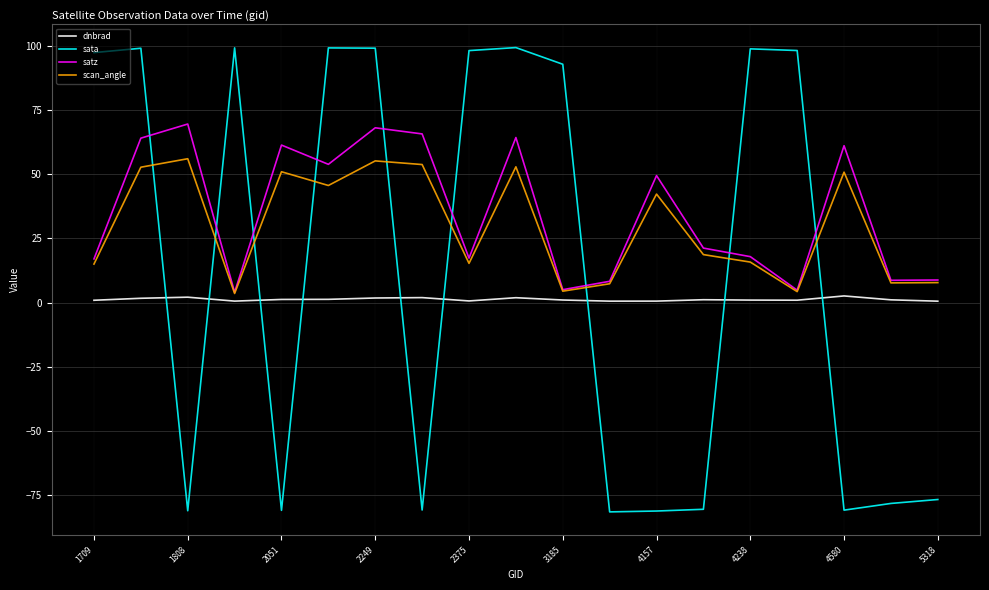

What is the difference between the maximum and minimum values in the scan_angle series?

52.4